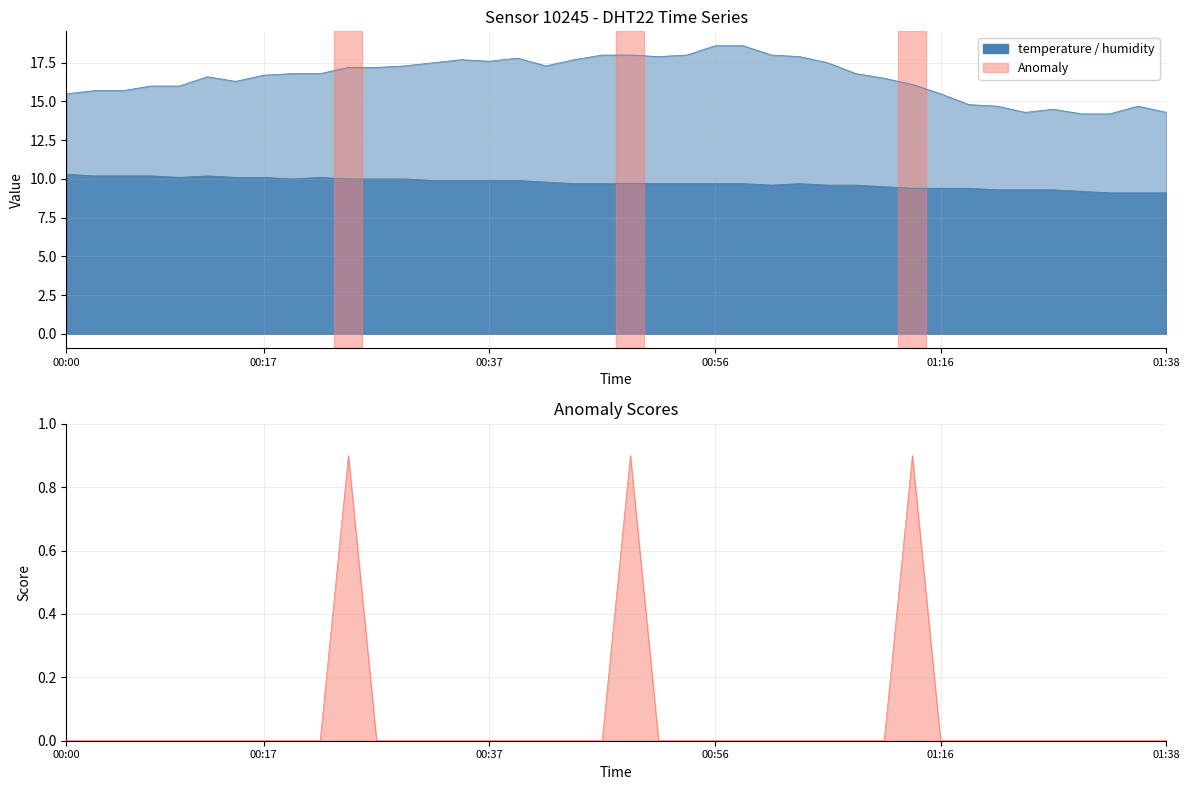

Is it true that temperature equals 2.6 at 20?

False